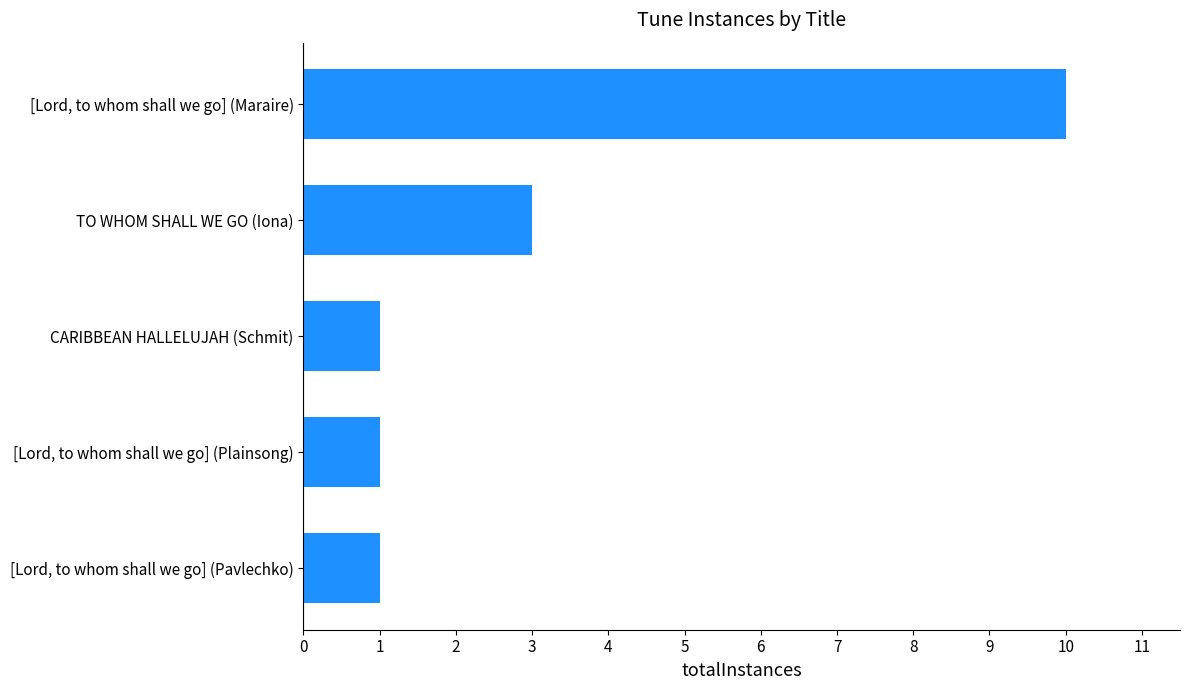

What is the greatest value displayed?

10